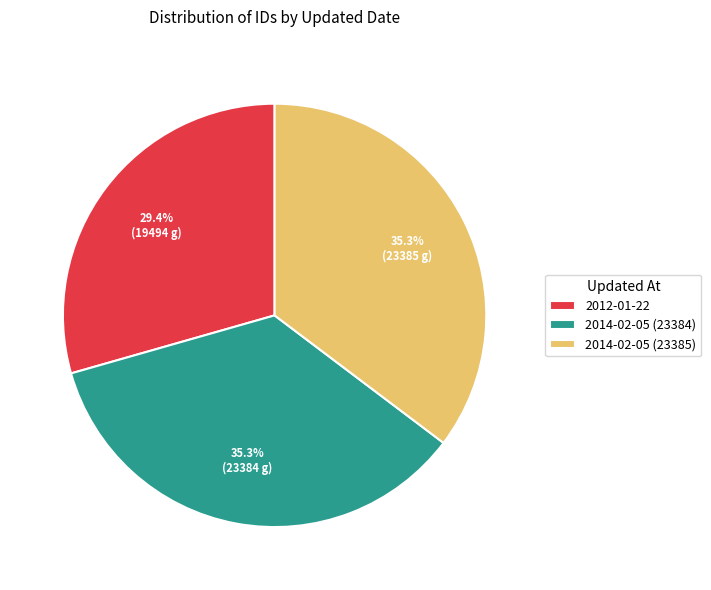

What percentage is the 2014-02-05 (23385) slice, to the nearest percent?

35%